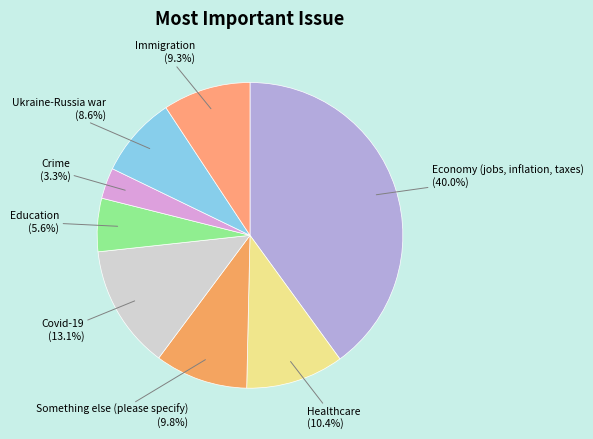

What percentage is NOT represented by Immigration?

90.7%